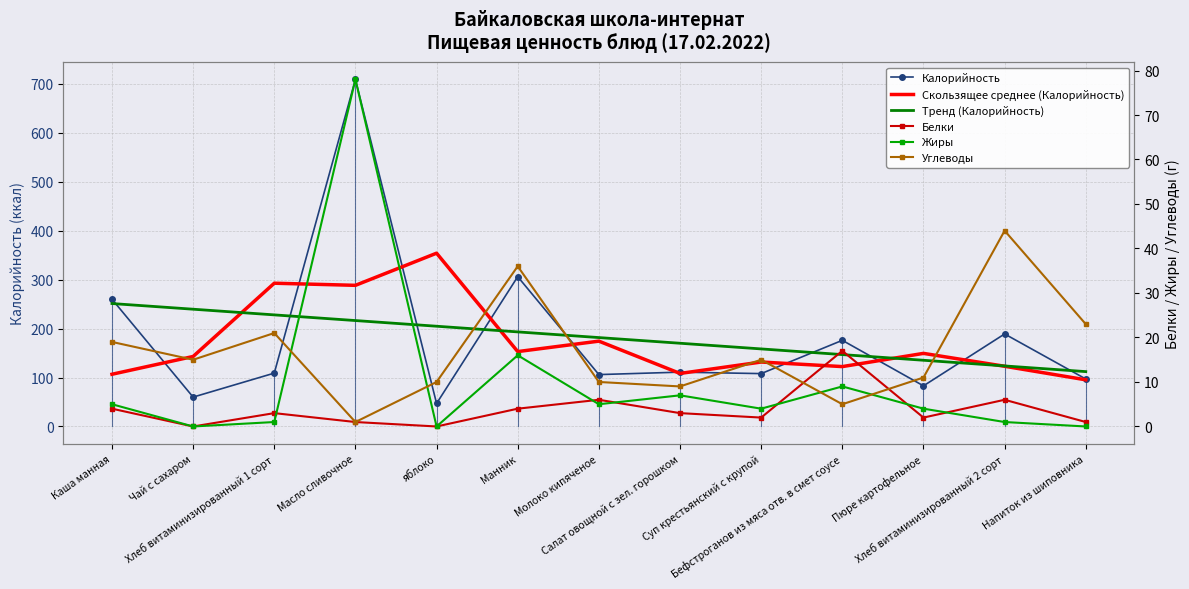

True or false: Калорийность and Тренд (Калорийность) cross at least once.

True